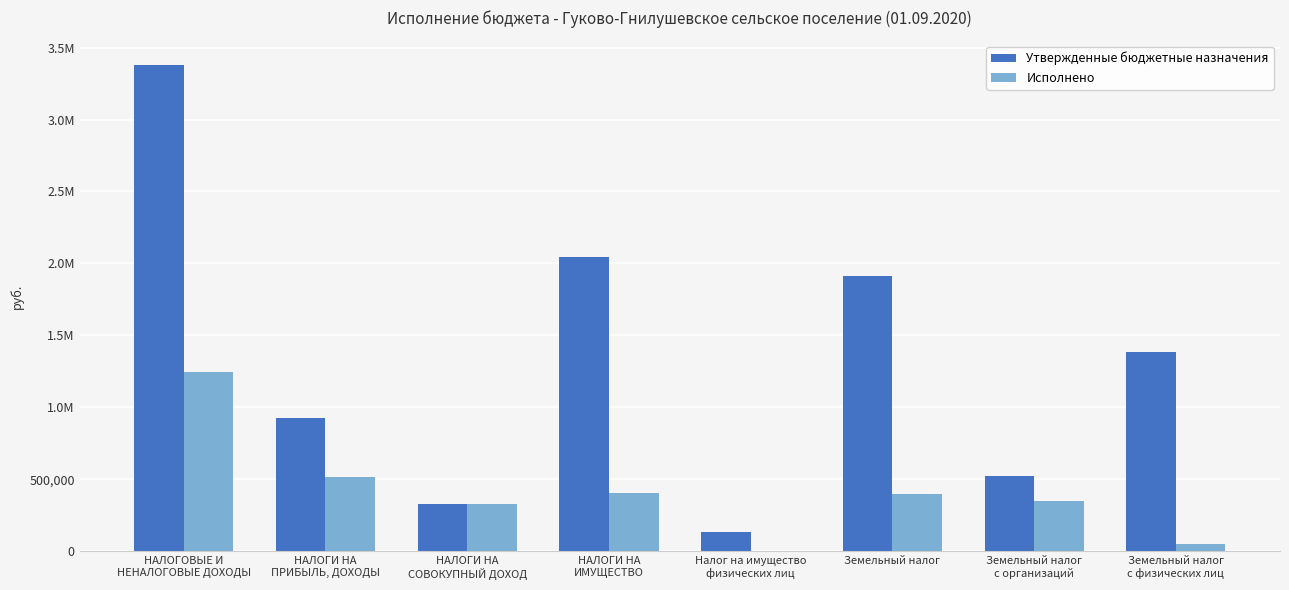

Rank the categories by Исполнено value from lowest to highest.

Налог на имущество
физических лиц, Земельный налог
с физических лиц, НАЛОГИ НА
СОВОКУПНЫЙ ДОХОД, Земельный налог
с организаций, Земельный налог, НАЛОГИ НА
ИМУЩЕСТВО, НАЛОГИ НА
ПРИБЫЛЬ, ДОХОДЫ, НАЛОГОВЫЕ И
НЕНАЛОГОВЫЕ ДОХОДЫ